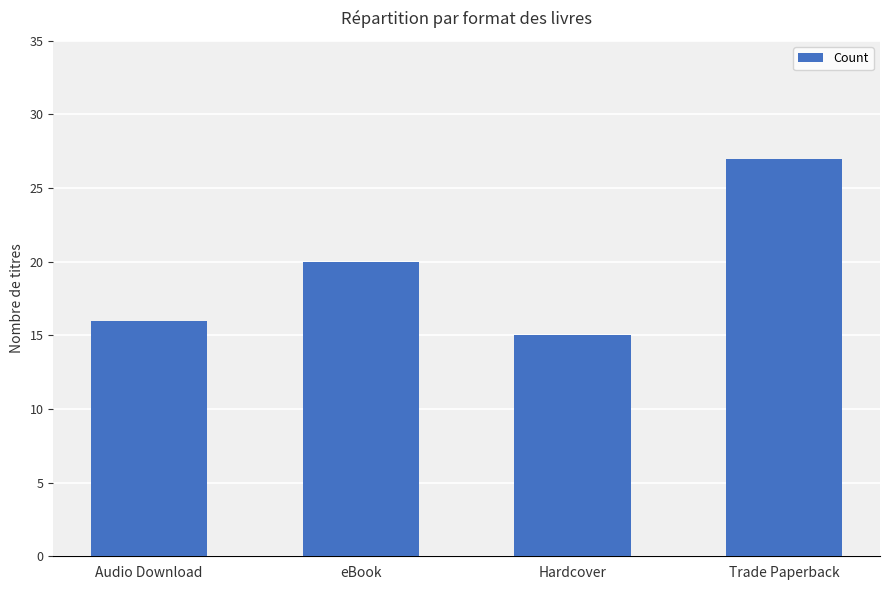

Which category has the lowest value across all series?

Hardcover